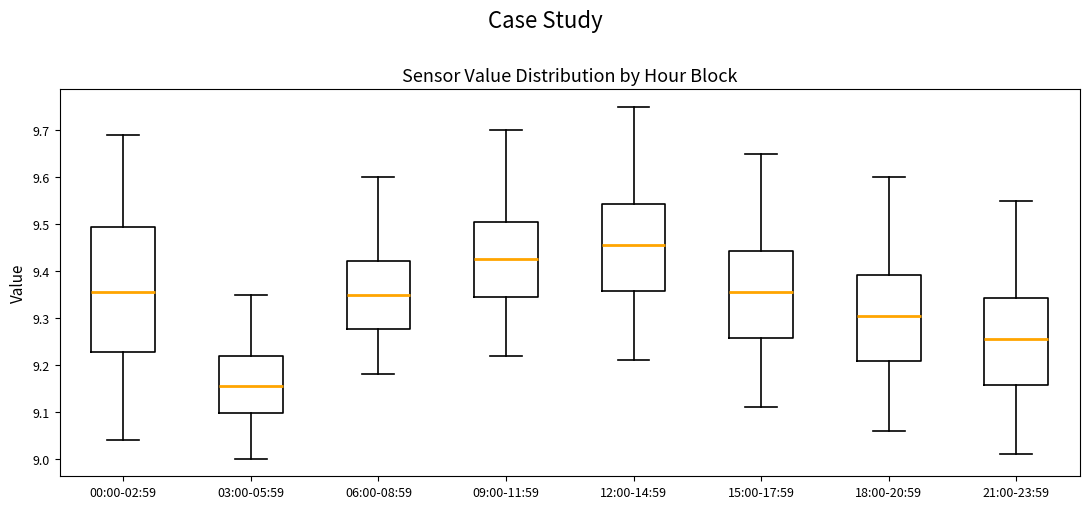

Which box has the highest median line?

12:00-14:59